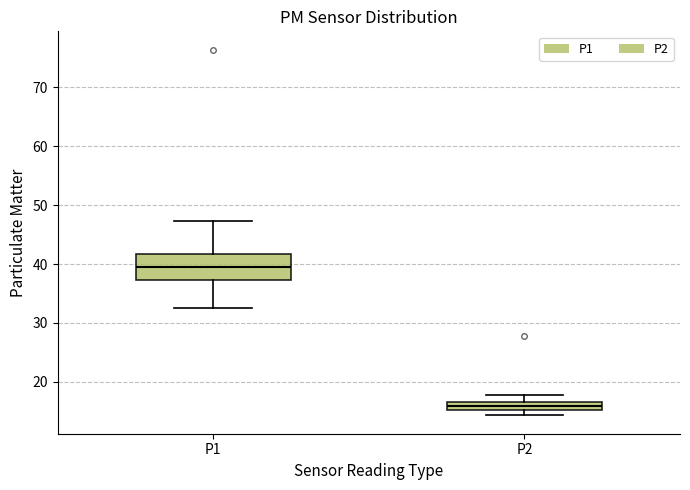

Comparing the boxes themselves (not the whiskers), which one is the tallest?

P1